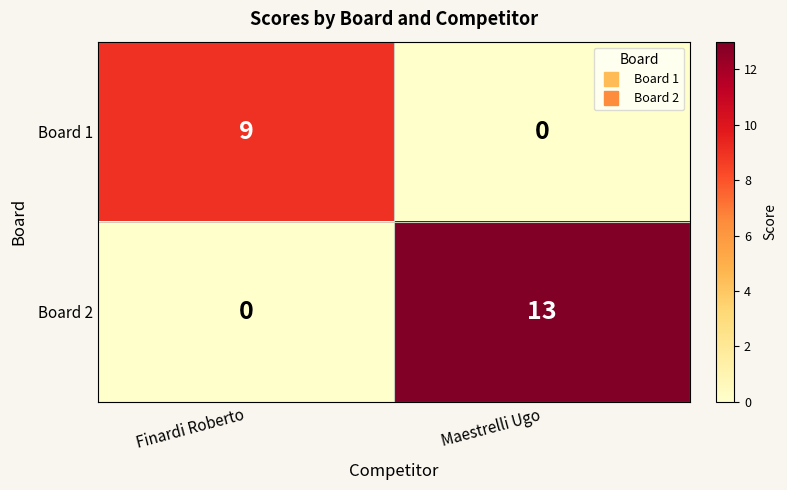

Is it true that Board 1 equals 5 at Maestrelli Ugo?

False